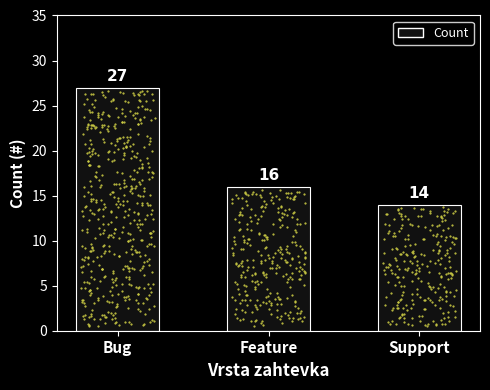

Which has a higher value, Bug or Support?

Bug